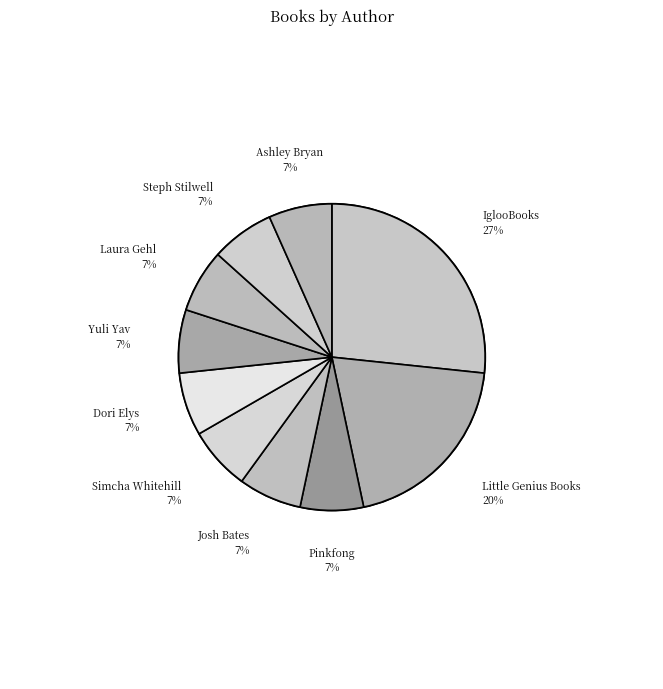

What is the ratio of the value at Pinkfong to the value at Yuli Yav?

1.0